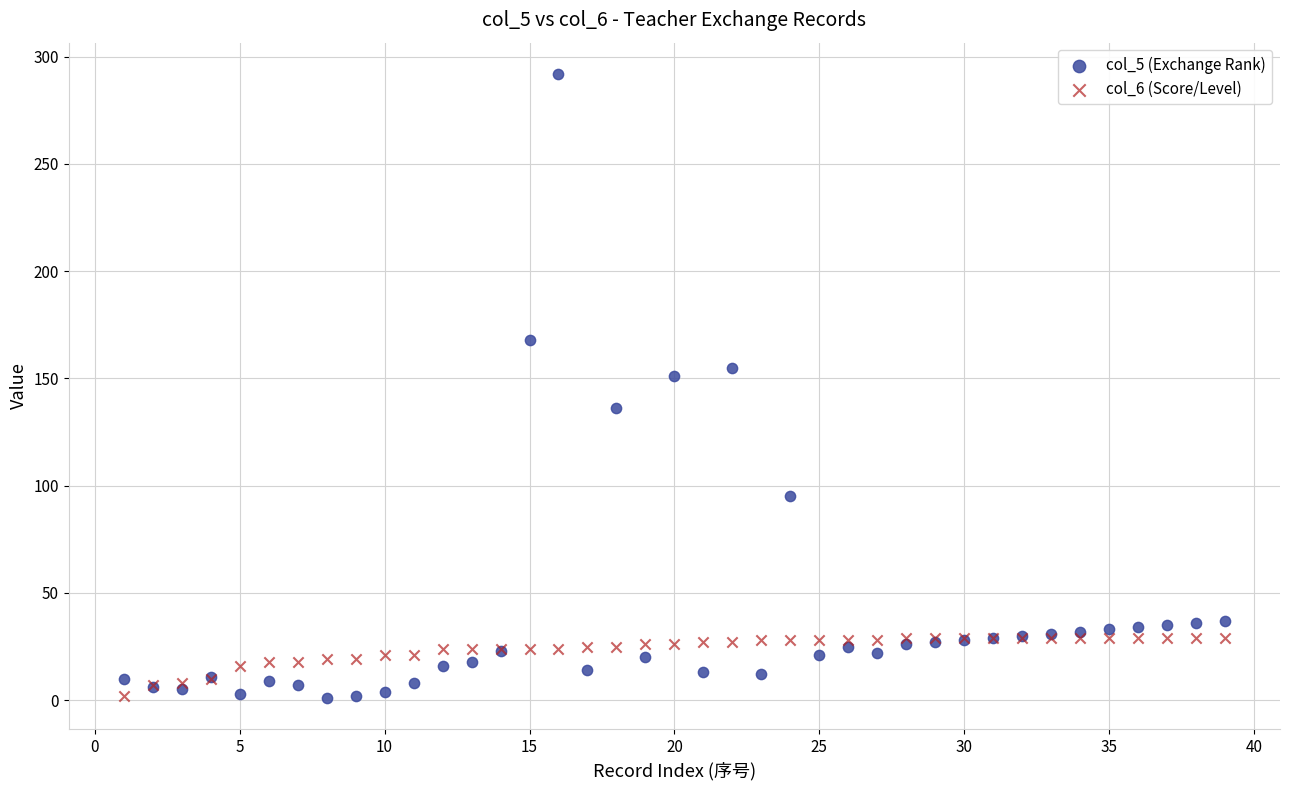

What are all the series names shown in the legend?

col_5 (Exchange Rank), col_6 (Score/Level)